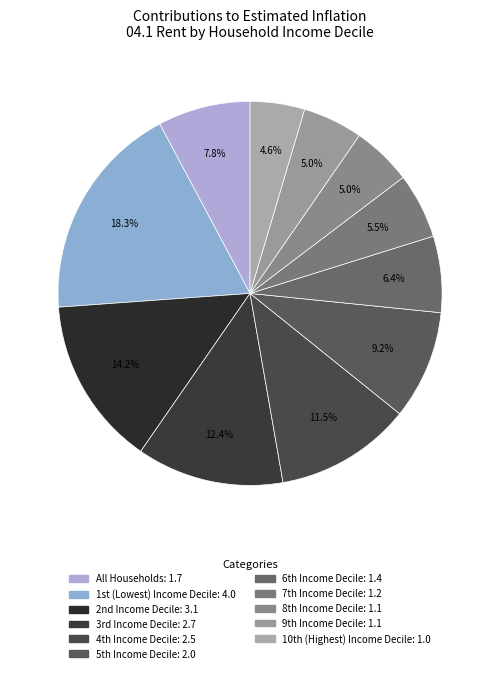

True or false: All Households accounts for 1% of the total.

False